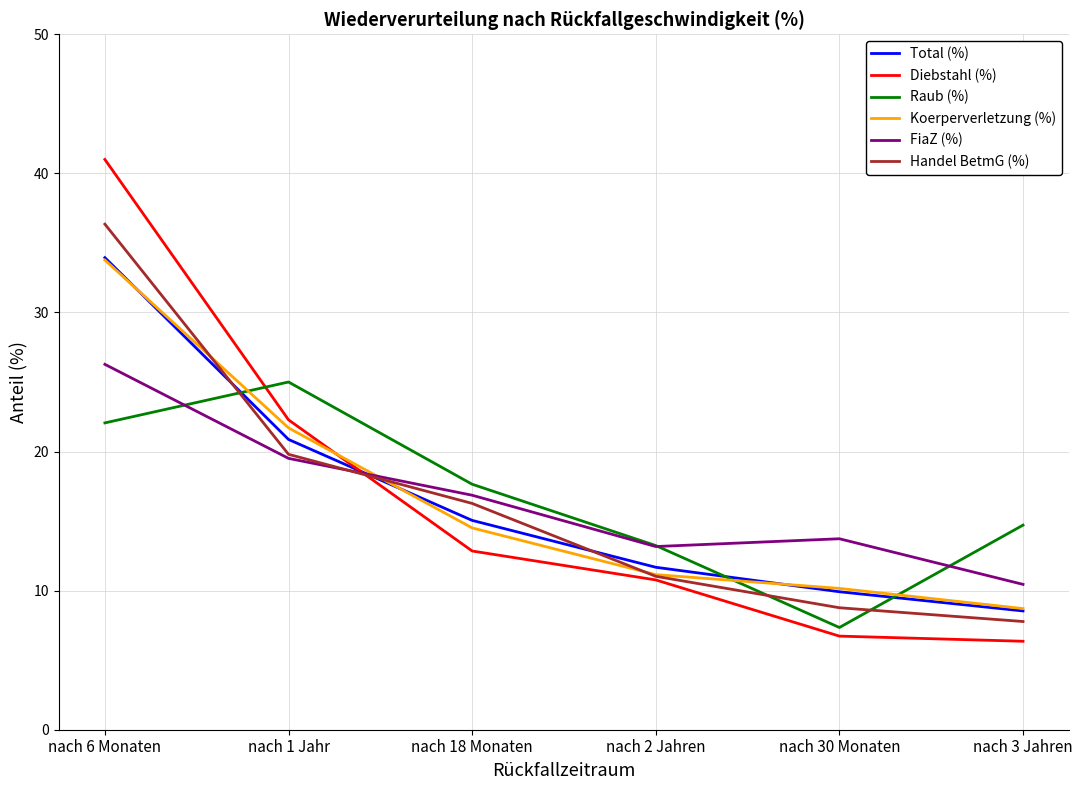

True or false: Koerperverletzung (%) and Total (%) cross at least once.

True